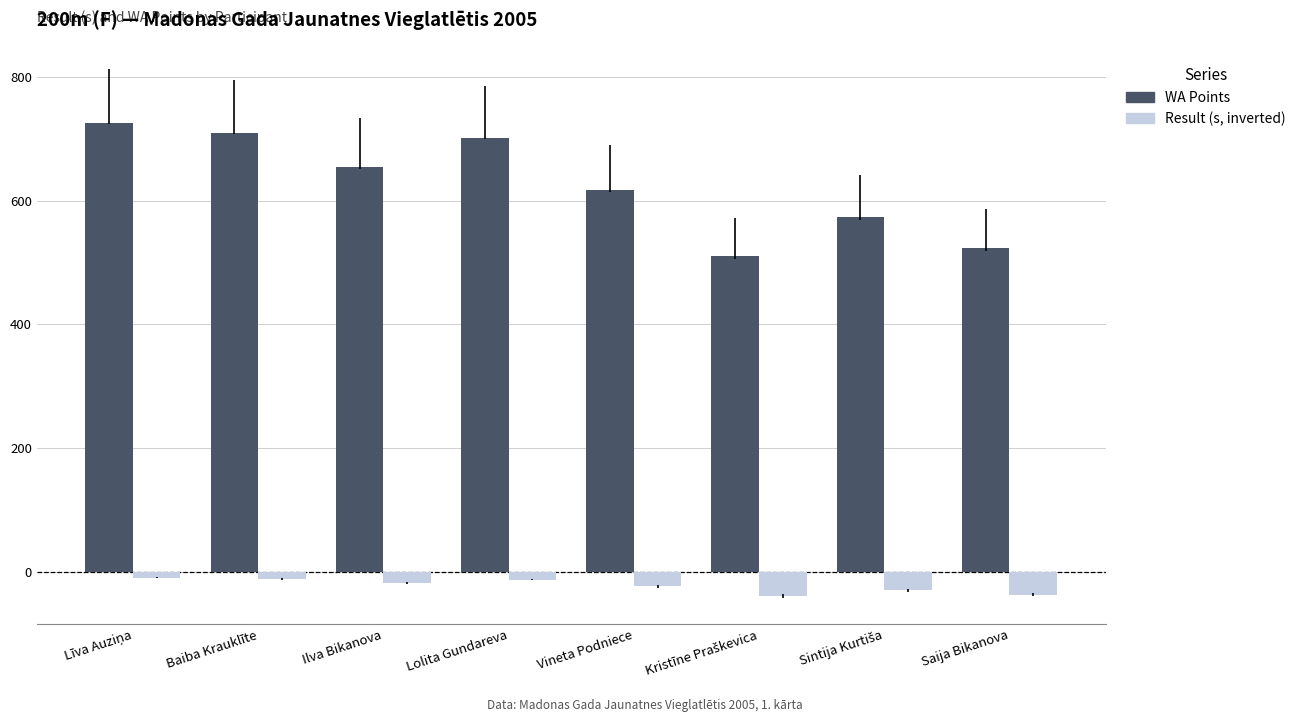

At how many categories does at least one series exceed 544?

6